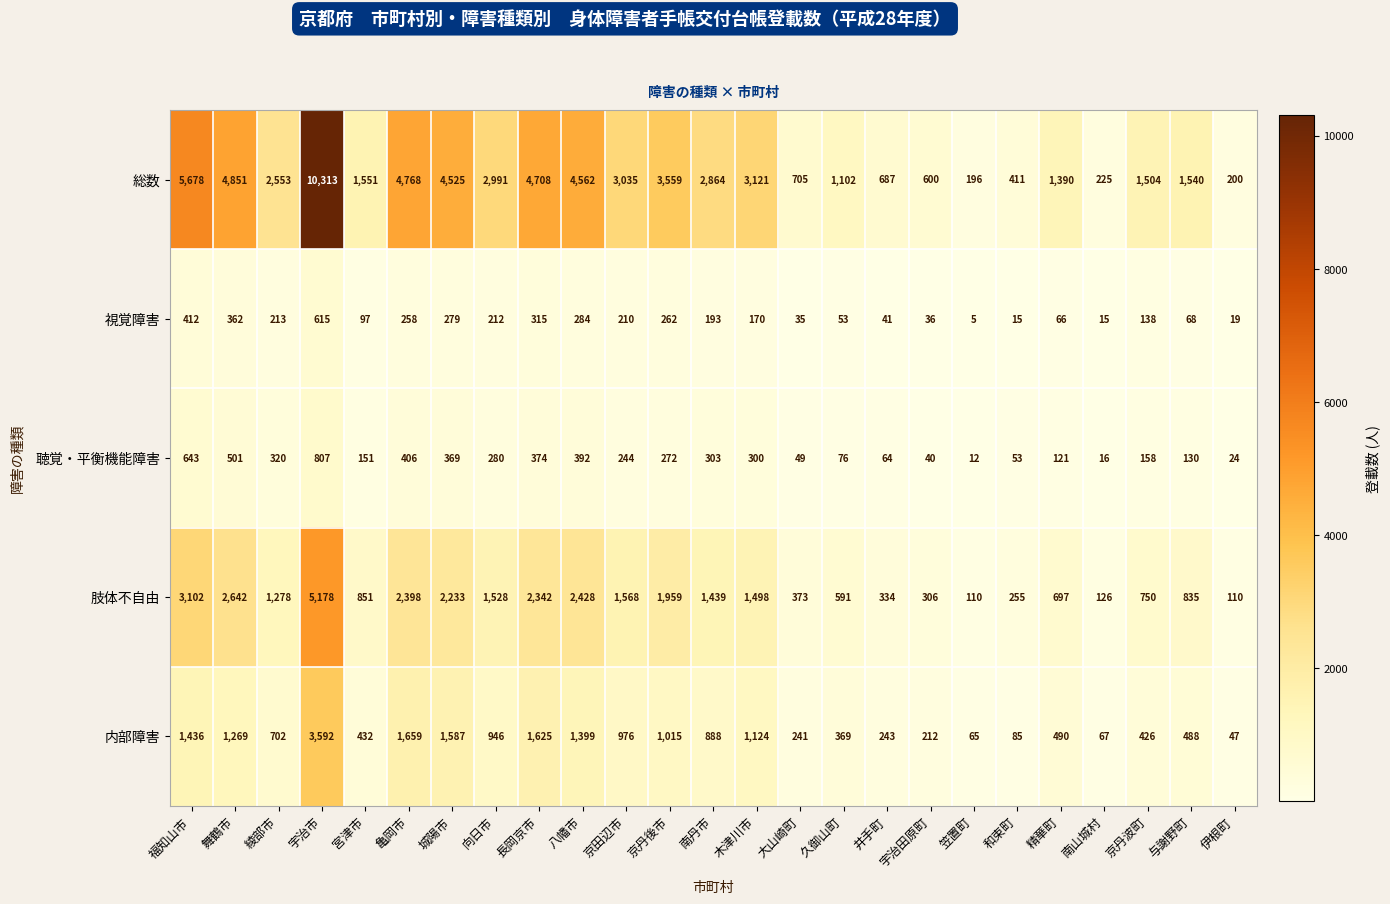

How many distinct data groups are displayed?

5